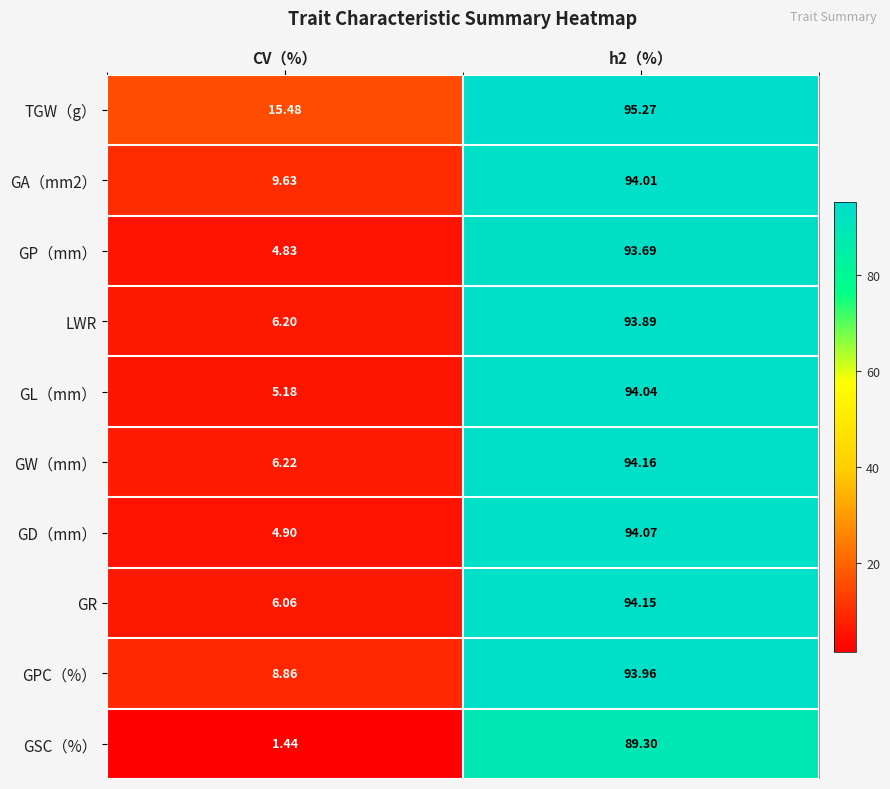

Which series has the largest total across all categories?

TGW（g）